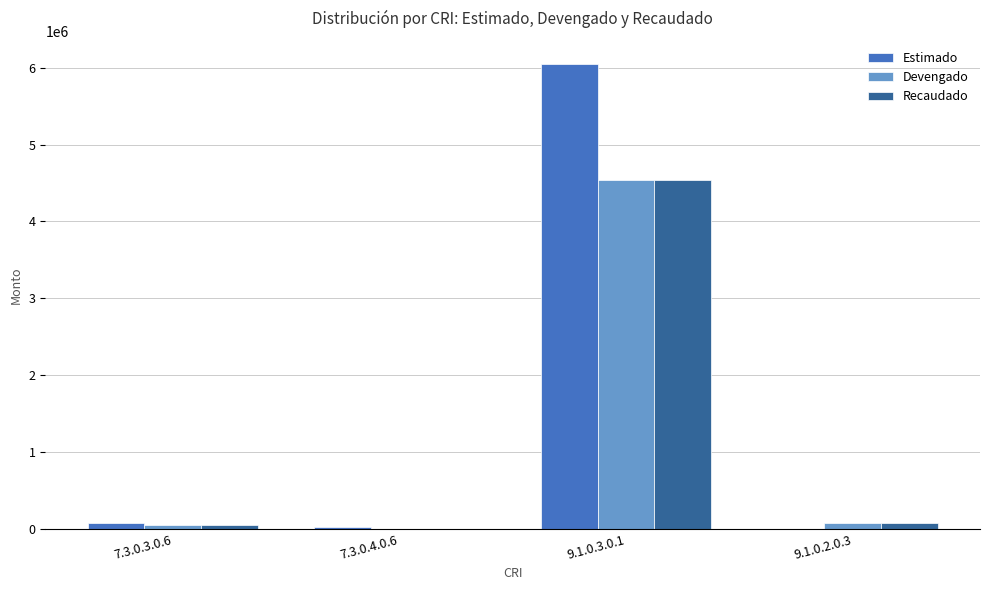

What is the greatest value displayed?

6050000.0